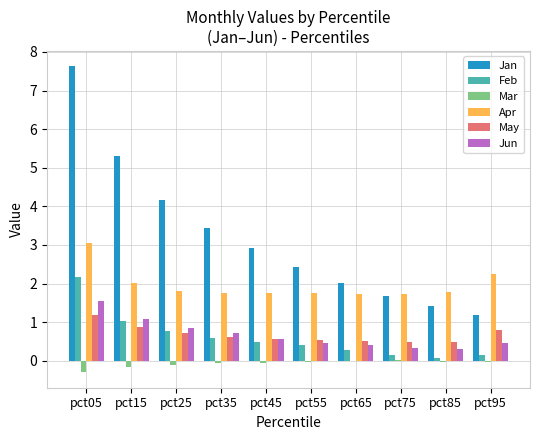

True or false: Jan has a value of 7.6 at pct05.

True